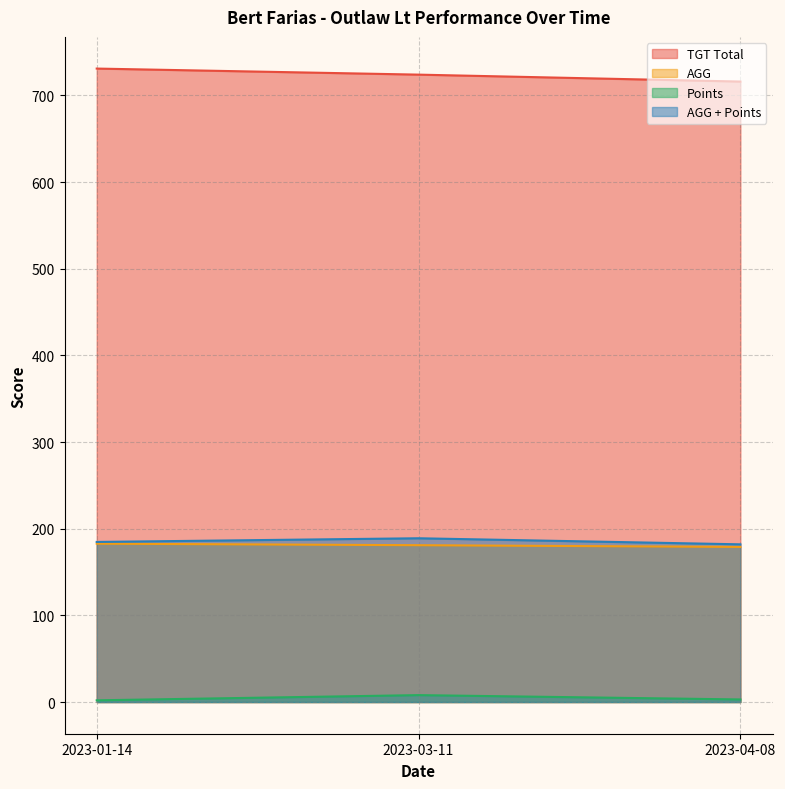

At which category is the sum across all series the highest?

2023-03-11